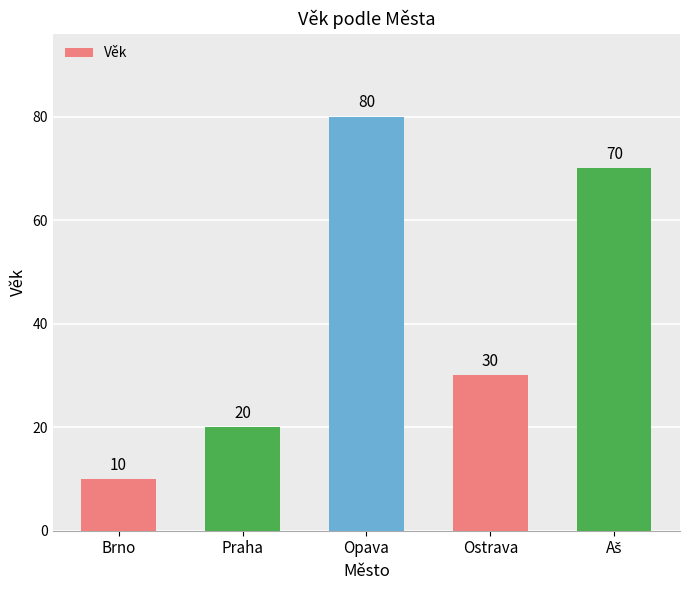

Does the chart contain any negative values?

No